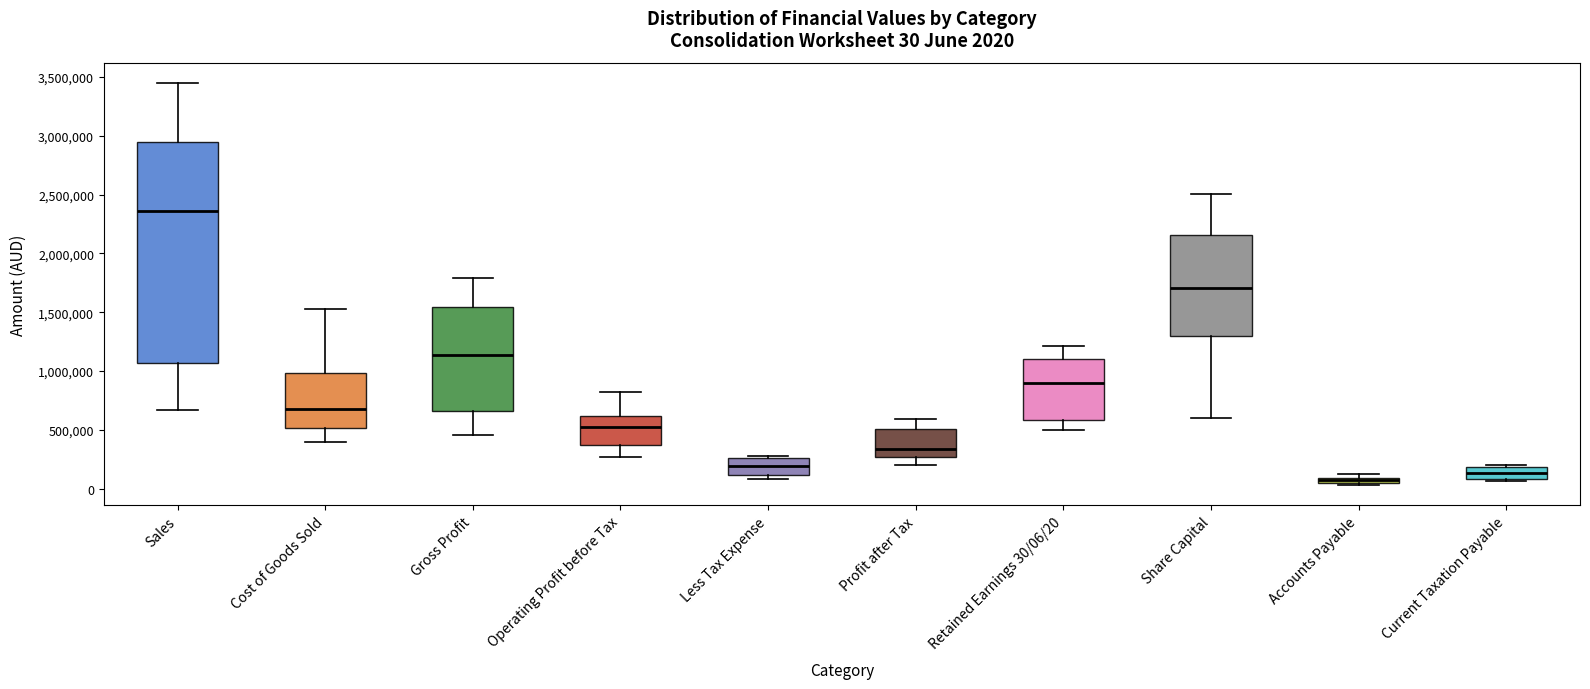

Which box has the lowest median line?

Accounts Payable